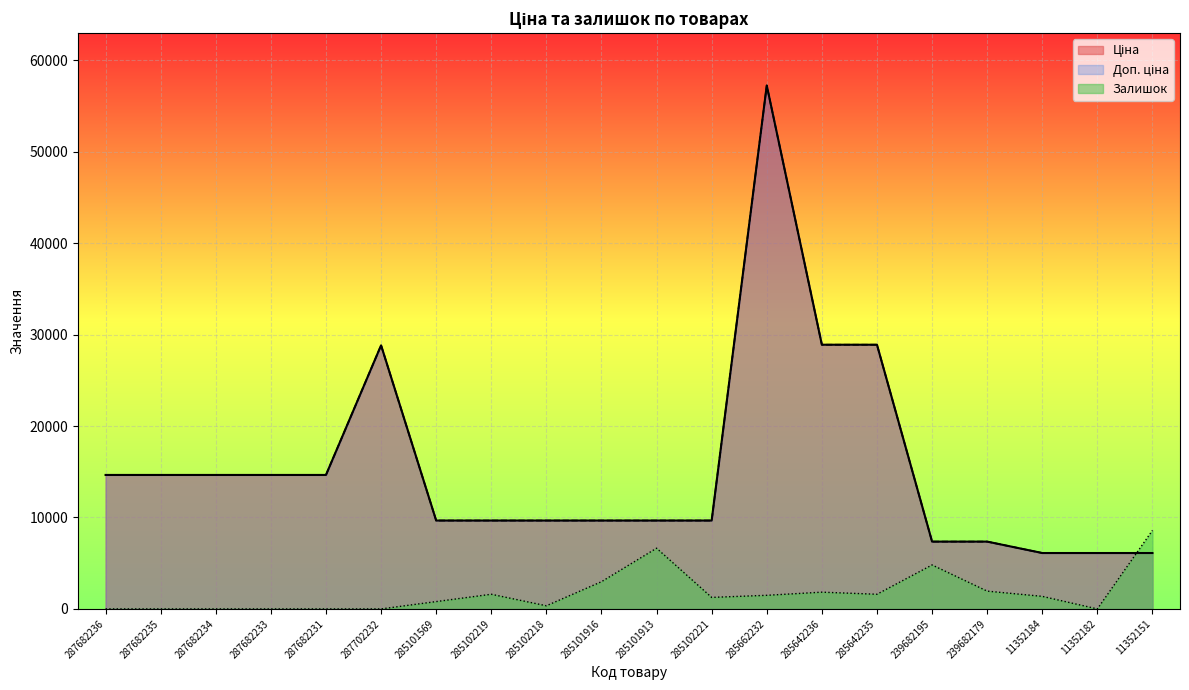

True or false: Залишок and Доп. ціна intersect in this chart.

True